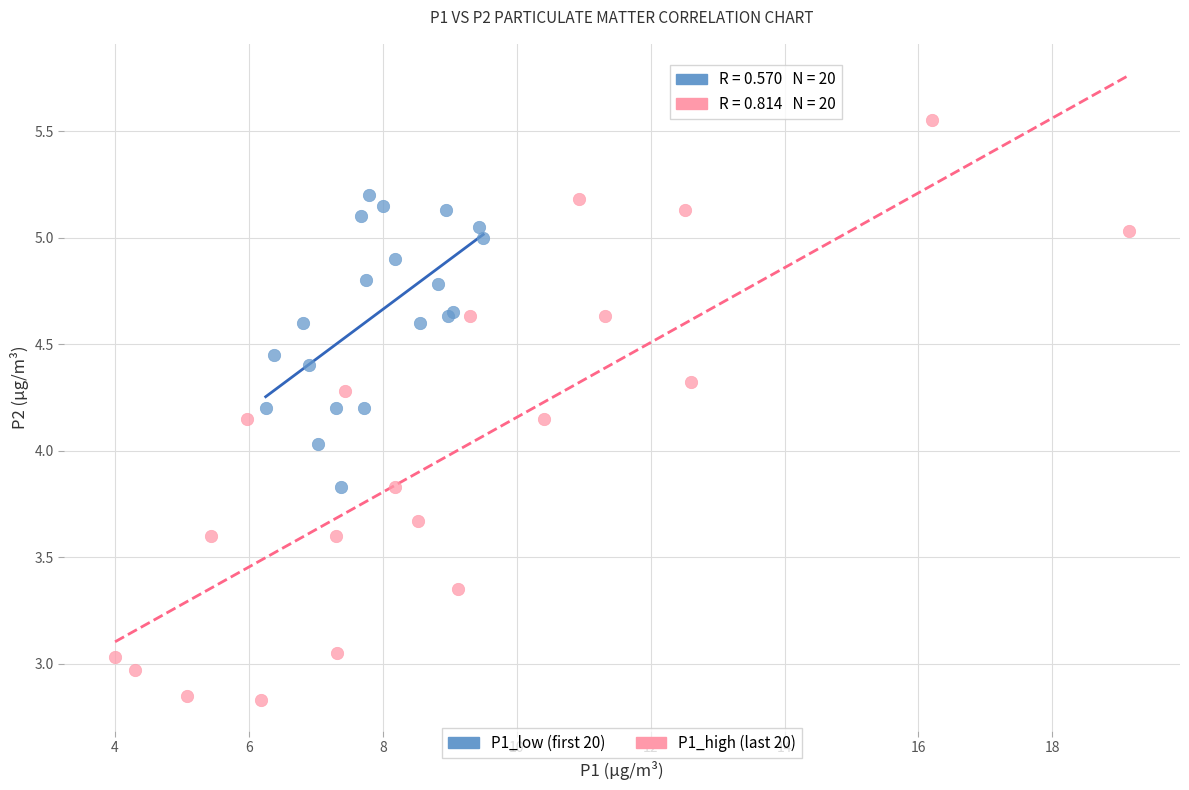

Which series contains the highest Y value?

P1_high (last 20)